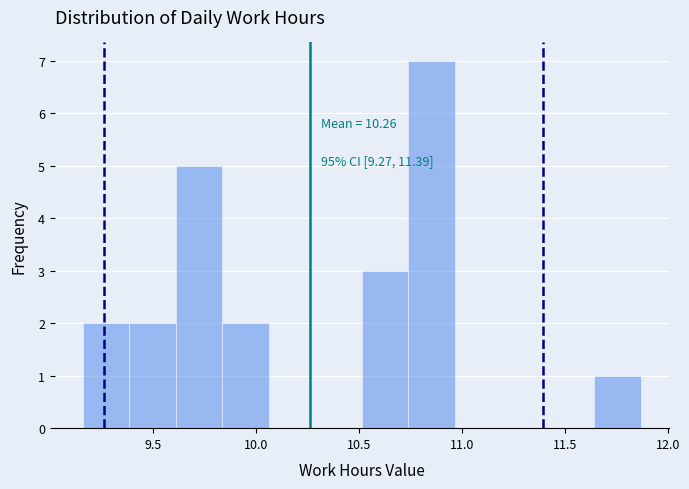

Which range on the x-axis has the tallest bar?

10.75 to 10.95